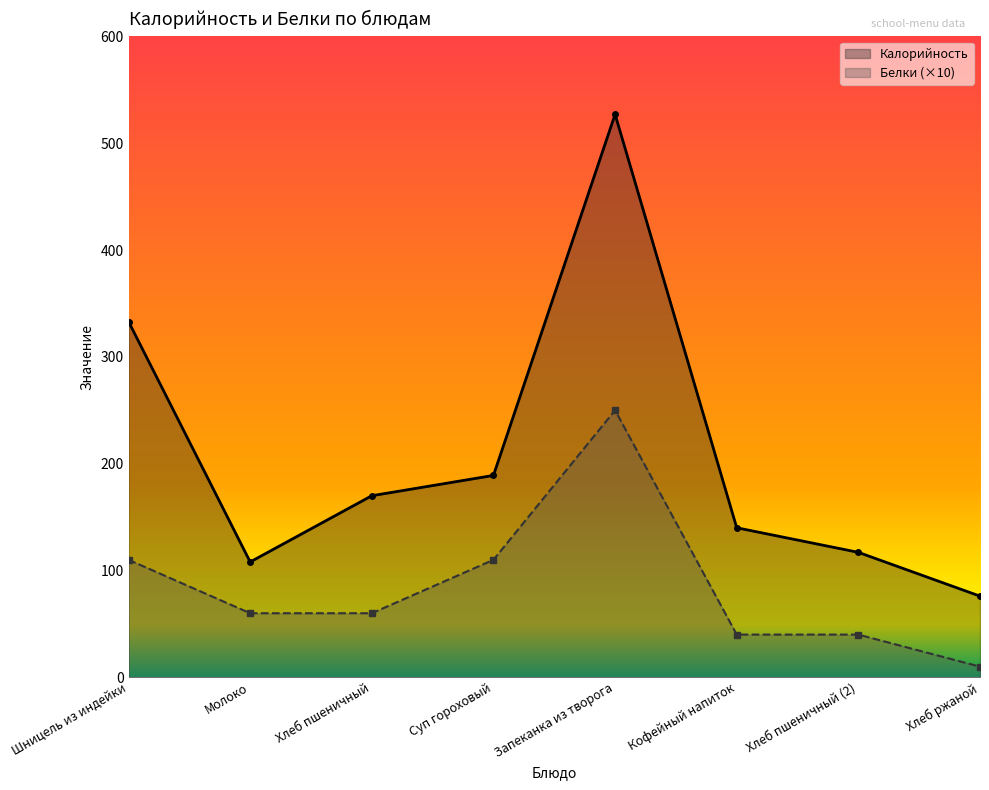

How many values in the Белки series exceed 60?

3